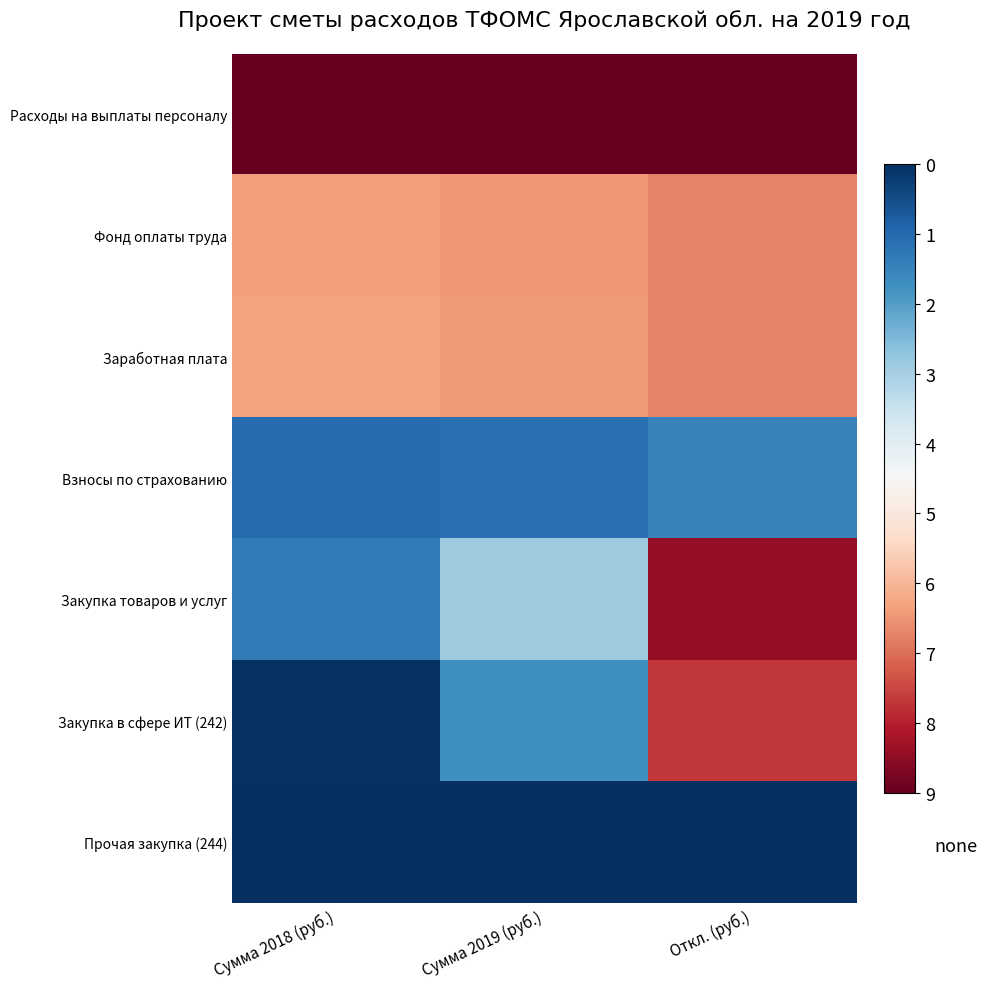

Which series has the largest total across all categories?

Расходы на выплаты персоналу